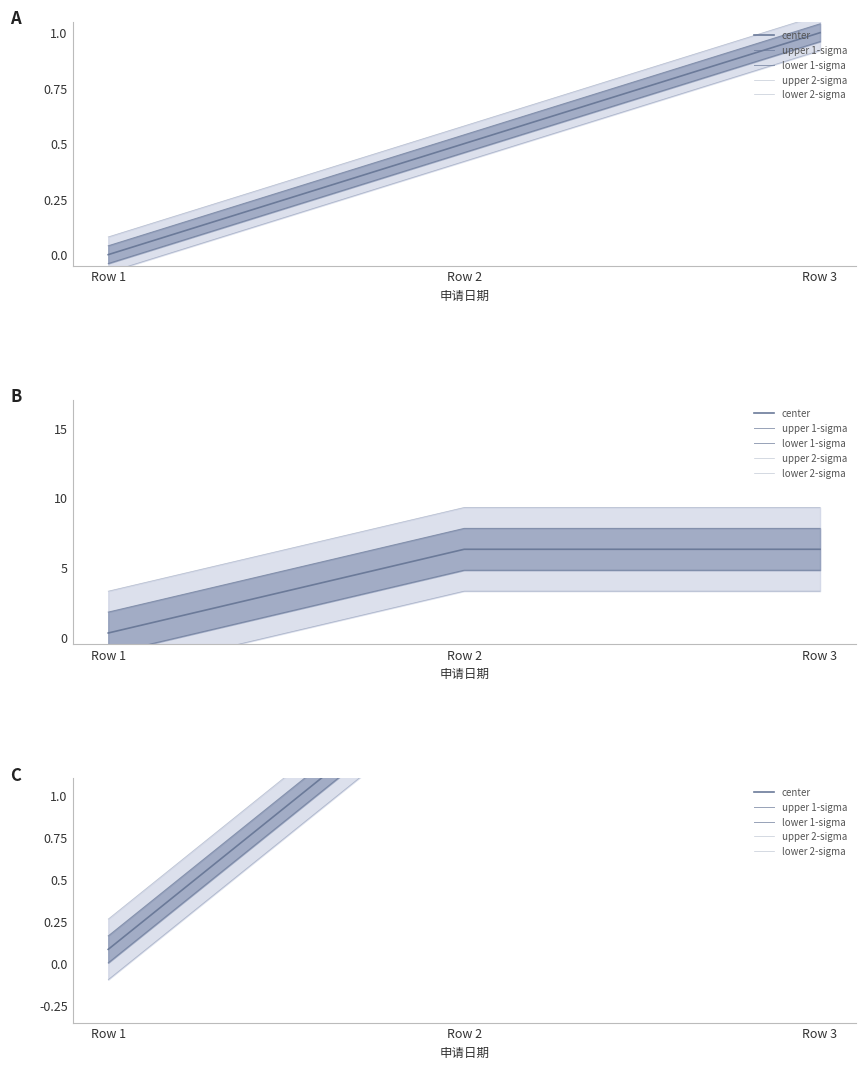

At Row 3, list the series in order from smallest to largest.

lower 2-sigma, lower 1-sigma, center, upper 1-sigma, upper 2-sigma